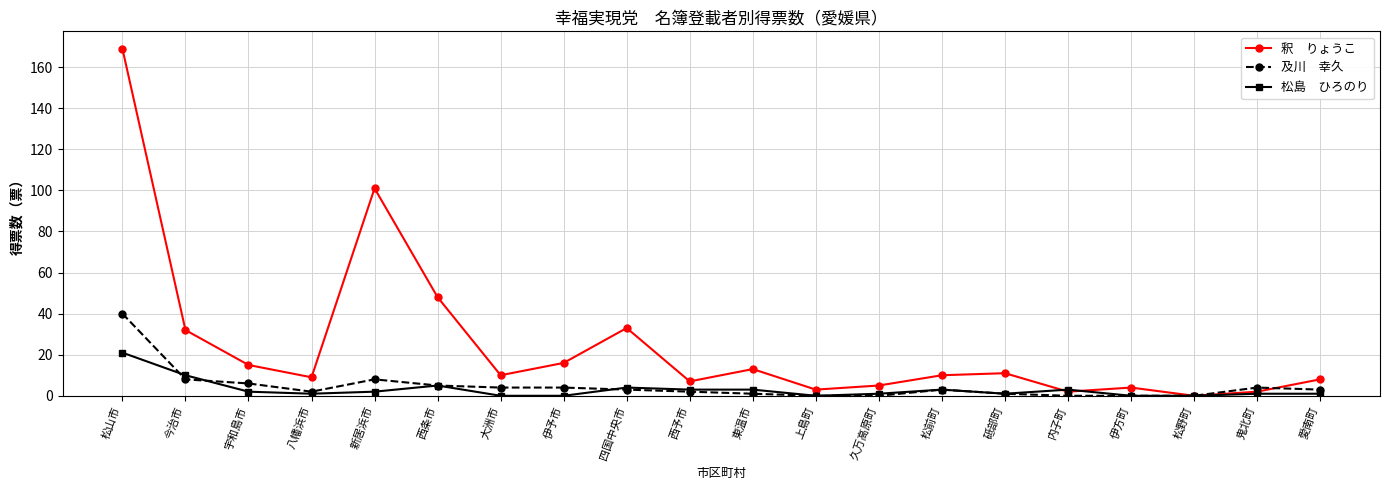

What is the difference between the highest and lowest values at 西条市?

43